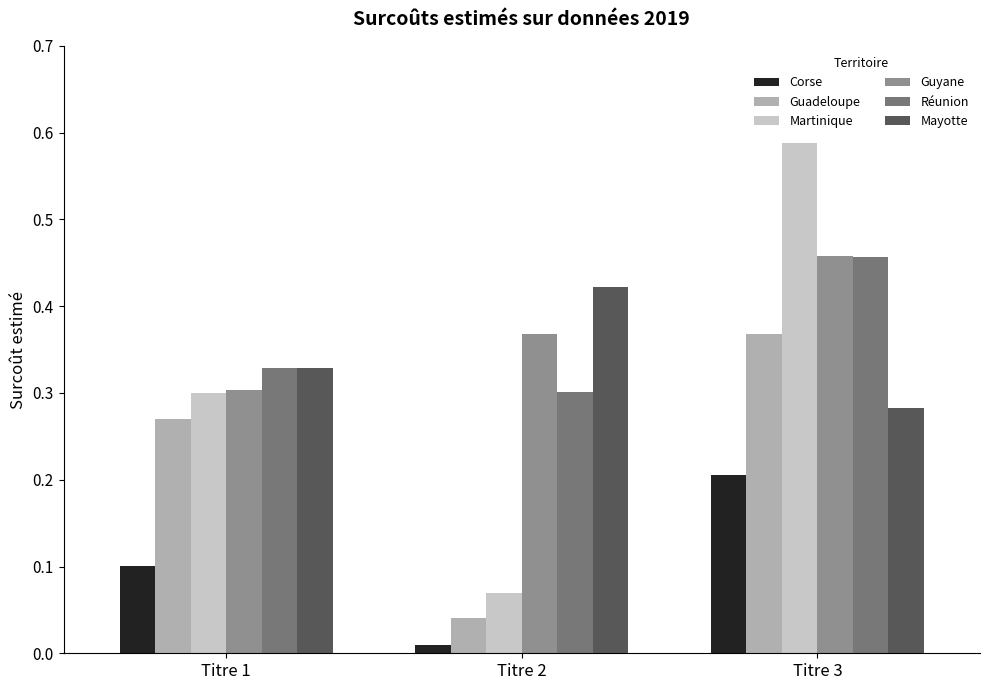

Rank the categories by Guadeloupe value from lowest to highest.

Titre 2, Titre 1, Titre 3